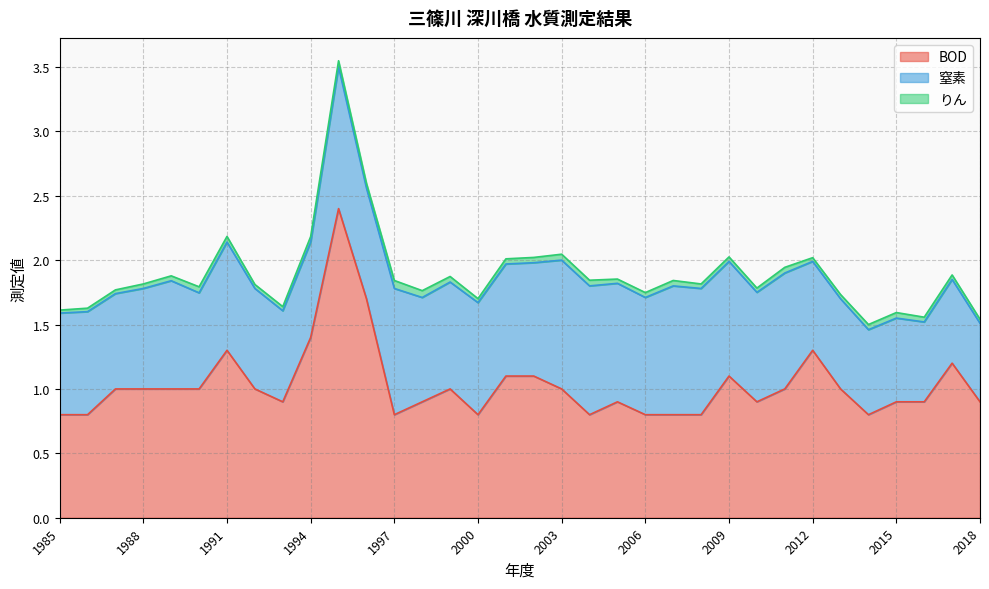

What is the total value across all series at 2012?

2.0